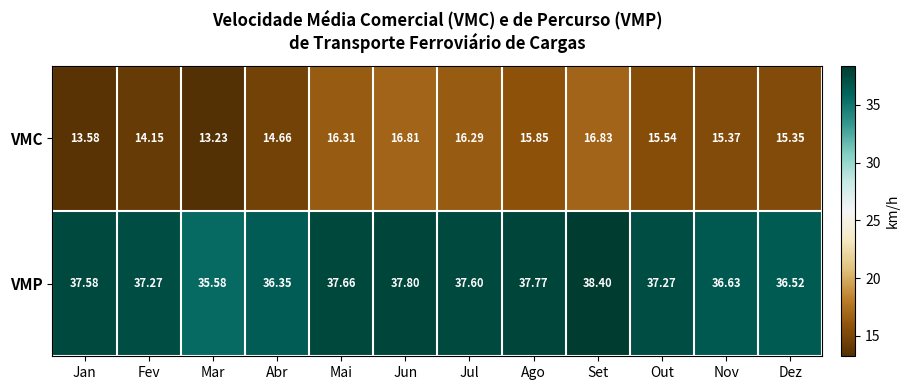

Which series has the largest total across all categories?

VMP